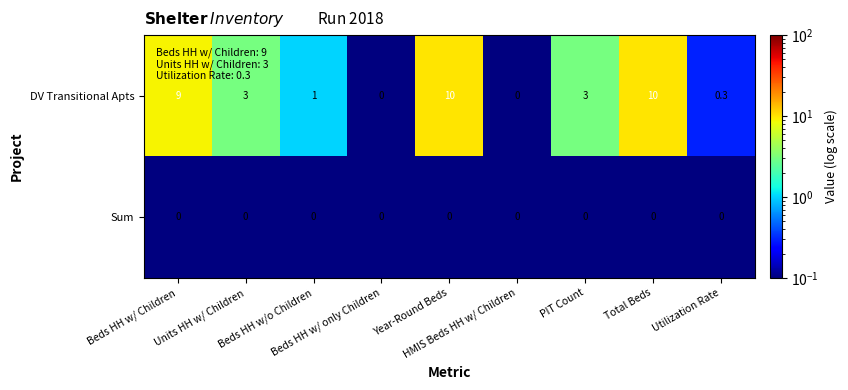

Which series has the largest range (max minus min)?

DV Transitional Apts